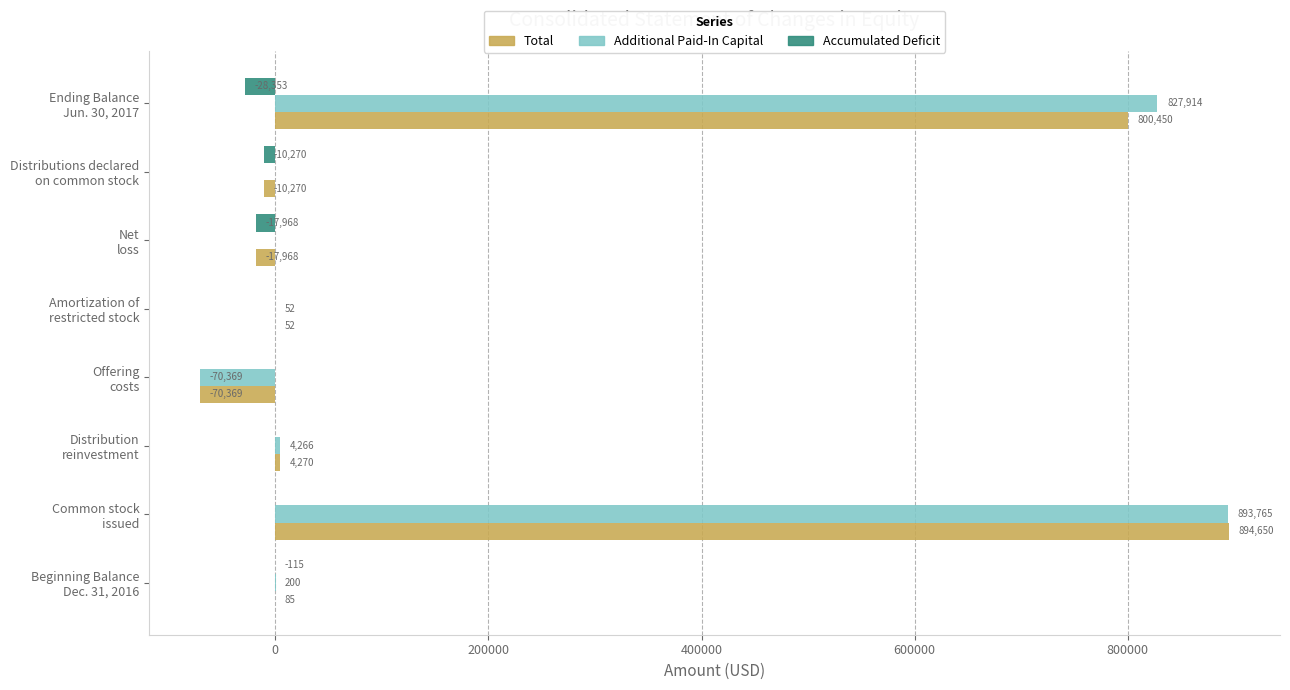

Which series has the largest total across all categories?

Additional Paid-In Capital